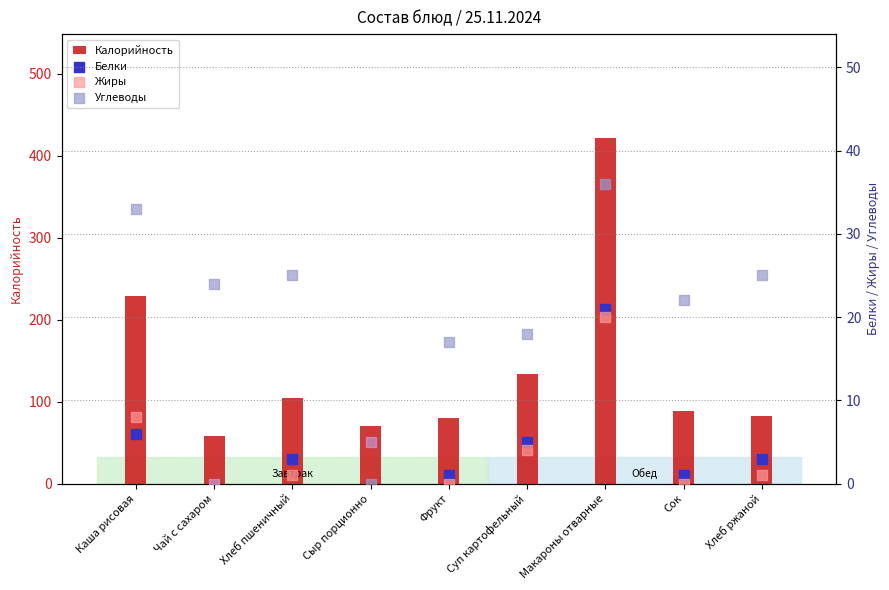

At how many categories does at least one series exceed 240?

1